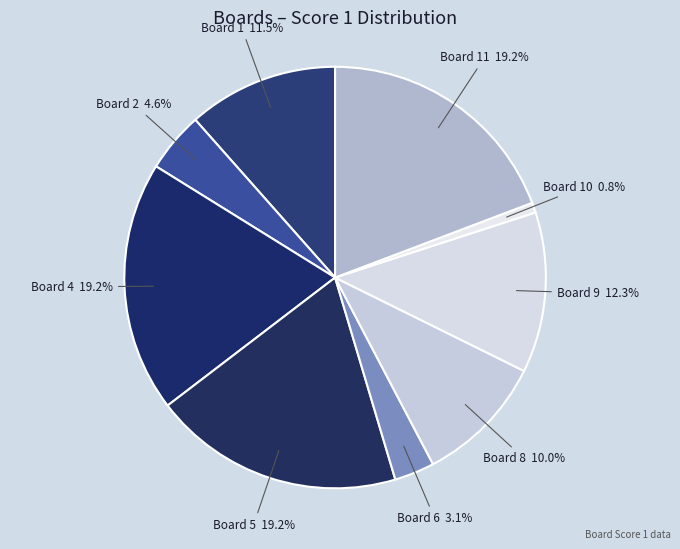

Count the number of slices in the pie.

9